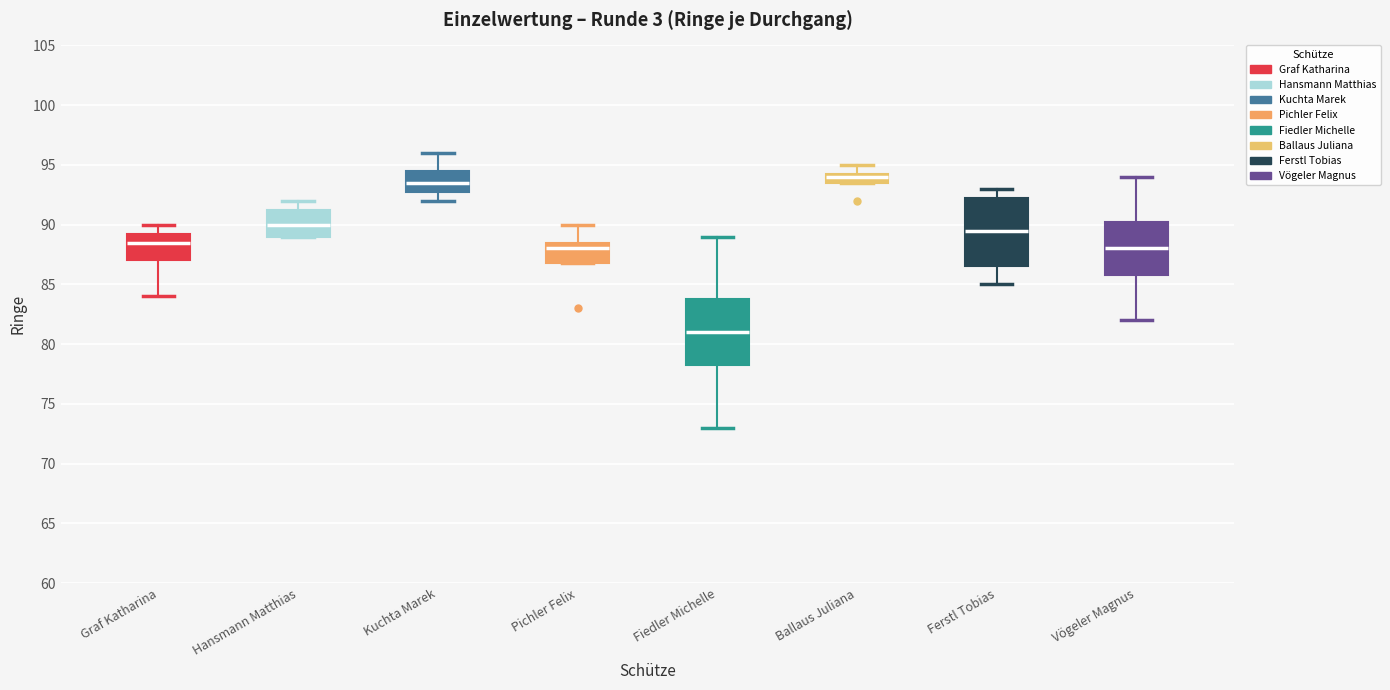

Reading left to right, transcribe this box plot: for each box, give where its median line is, the range the box spans, and where its two whiskers end, as read against the y-axis. The values are not printed on the chart, so give them approximately, as read against the axis.

Graf Katharina: median 88.5, box 87.0 to 89.5, whiskers 84.0 to 90.0
Hansmann Matthias: median 90.0, box 89.0 to 91.5, whiskers 89.0 to 92.0
Kuchta Marek: median 93.5, box 93.0 to 94.5, whiskers 92.0 to 96.0
Pichler Felix: median 88.0, box 87.0 to 88.5, whiskers 87.0 to 90.0
Fiedler Michelle: median 81.0, box 78.5 to 84.0, whiskers 73.0 to 89.0
Ballaus Juliana: median 94.0, box 93.5 to 94.5, whiskers 93.5 to 95.0
Ferstl Tobias: median 89.5, box 86.5 to 92.5, whiskers 85.0 to 93.0
Vögeler Magnus: median 88.0, box 86.0 to 90.5, whiskers 82.0 to 94.0